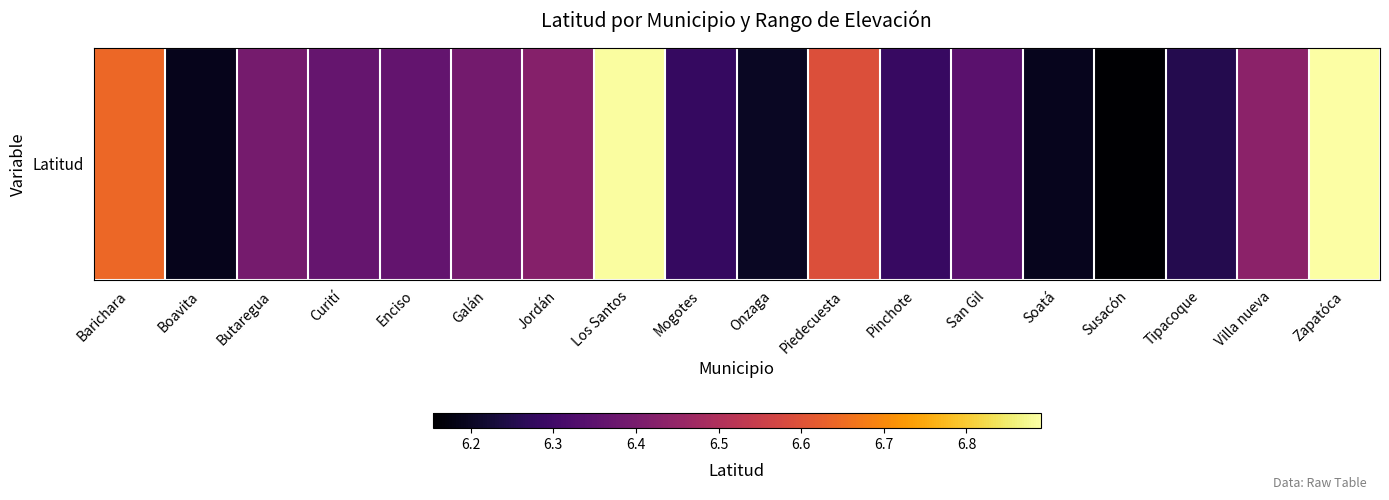

At which label is the value closest to 6?

Susacón